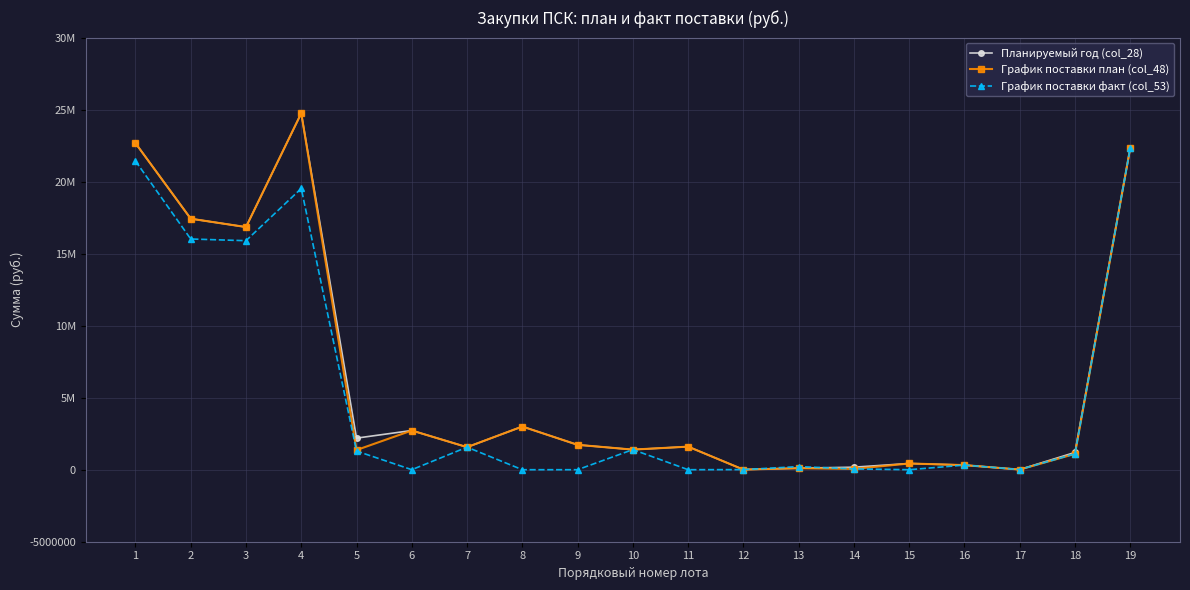

What is the difference between the second highest and second lowest values in the График поставки план (col_48) series?

22663977.8